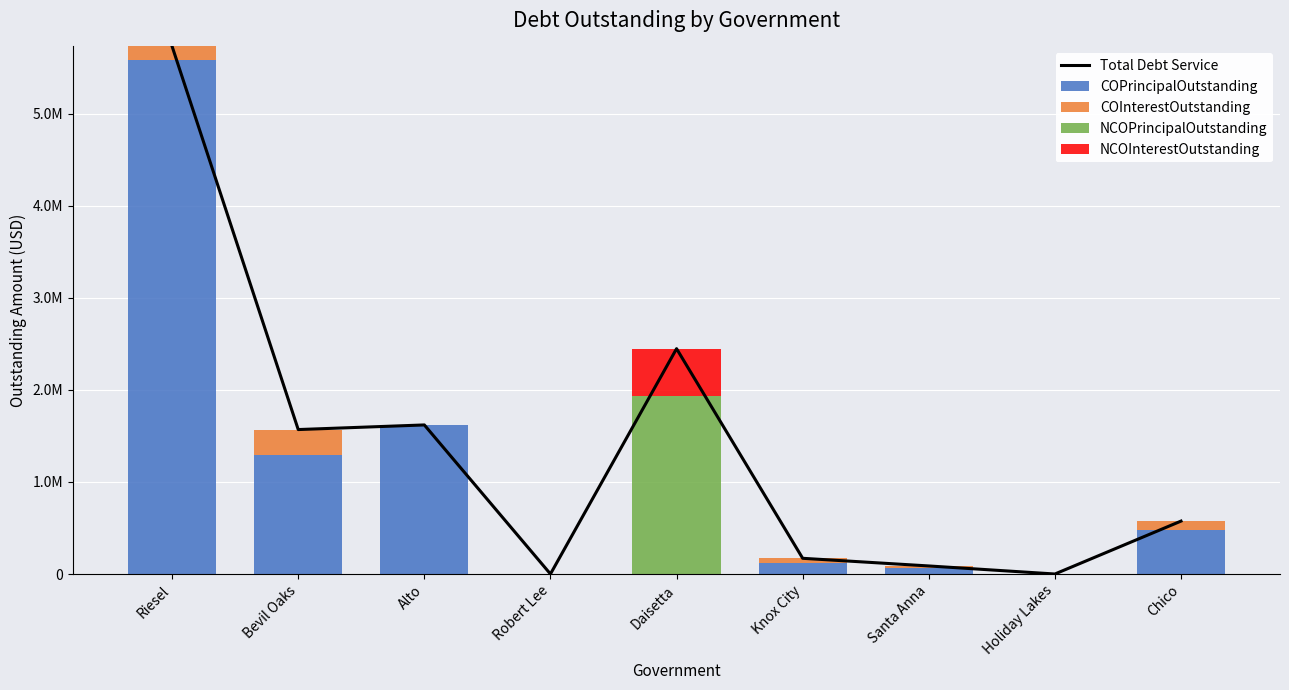

Is it true that NCOPrincipalOutstanding equals 0.0 at Bevil Oaks?

True